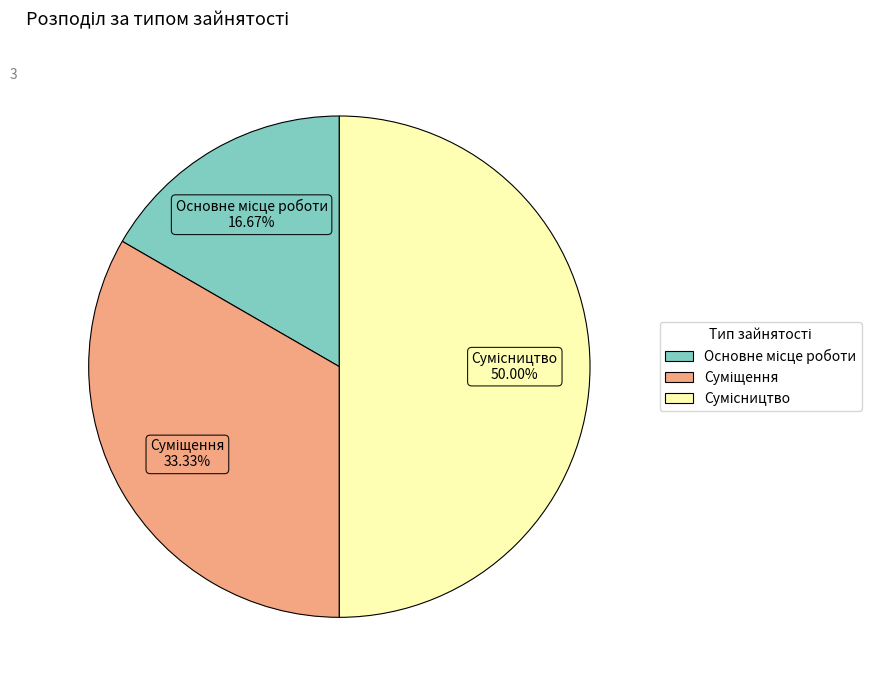

How many slices are in this pie chart?

3